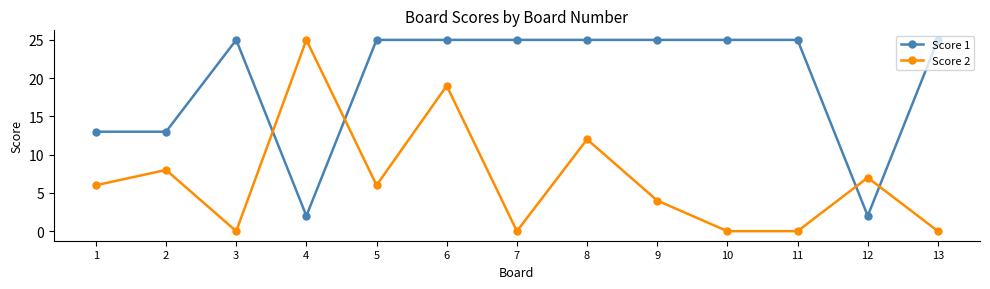

Is it true that Score 1 equals 13 at 5?

False